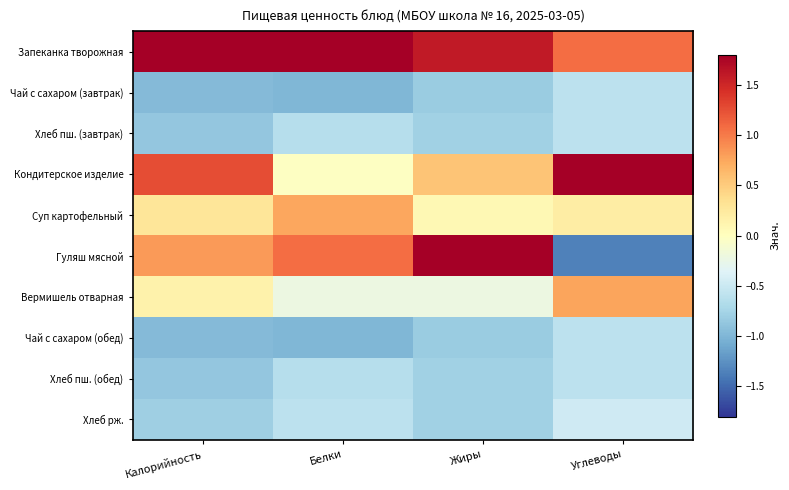

At which category is the sum across all series the highest?

Жиры